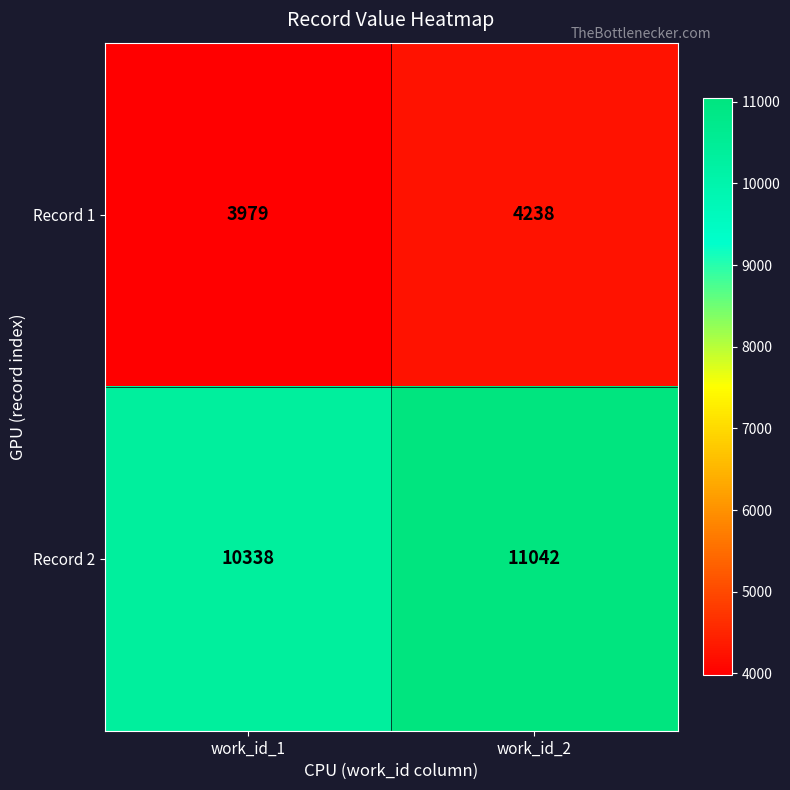

At which category is the sum across all series the highest?

work_id_2